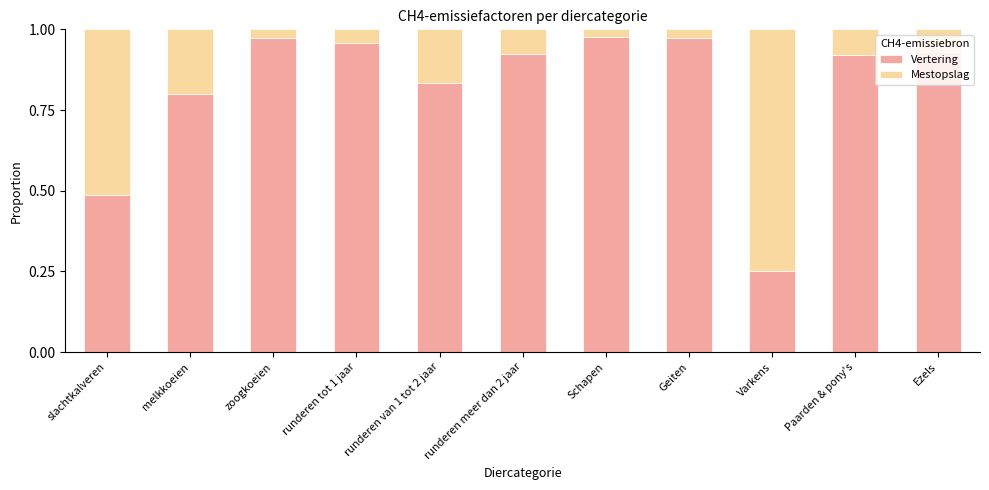

True or false: Vertering has a value of 0.3 at runderen meer dan 2 jaar.

False